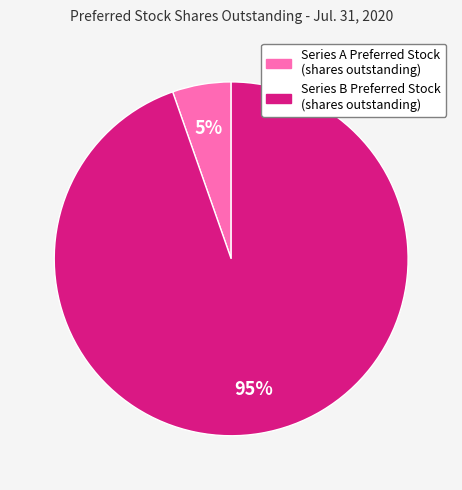

True or false: Series B Preferred Stock (shares outstanding) accounts for 85% of the total.

False